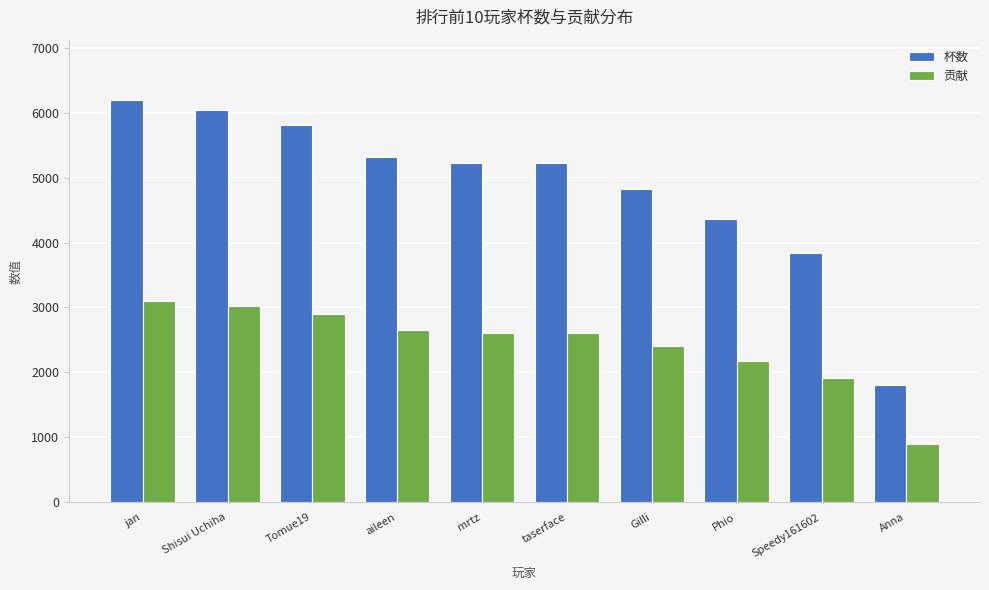

What is the label of the 4th bar from the right?

Gilli